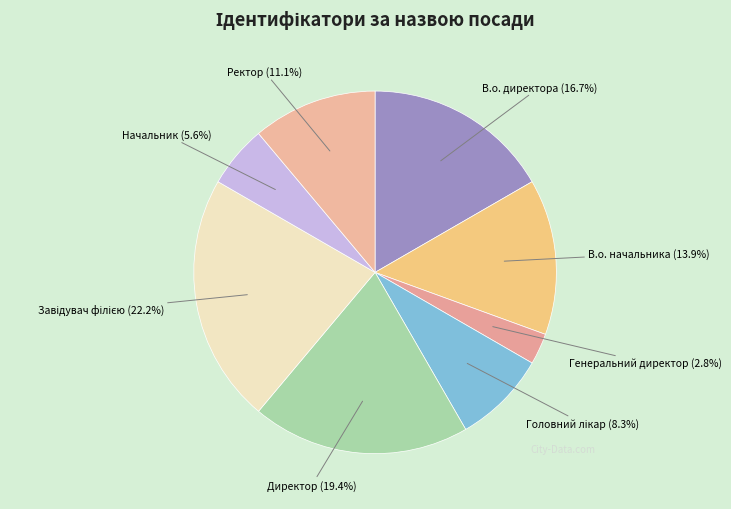

To the nearest percent, what is the difference between the largest and smallest slice percentages?

19%